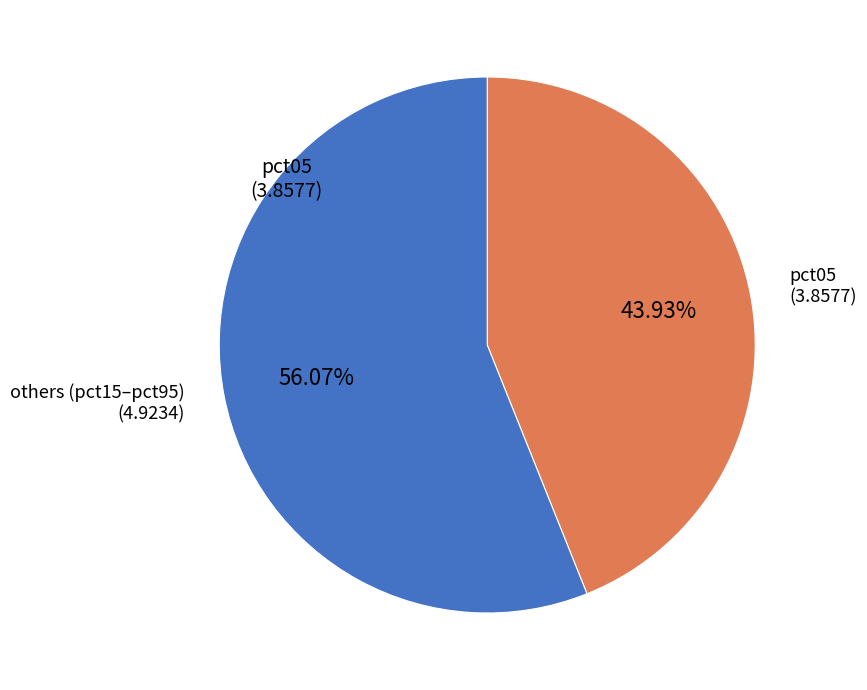

Rank the categories by value from lowest to highest.

pct05, others (pct15–pct95)